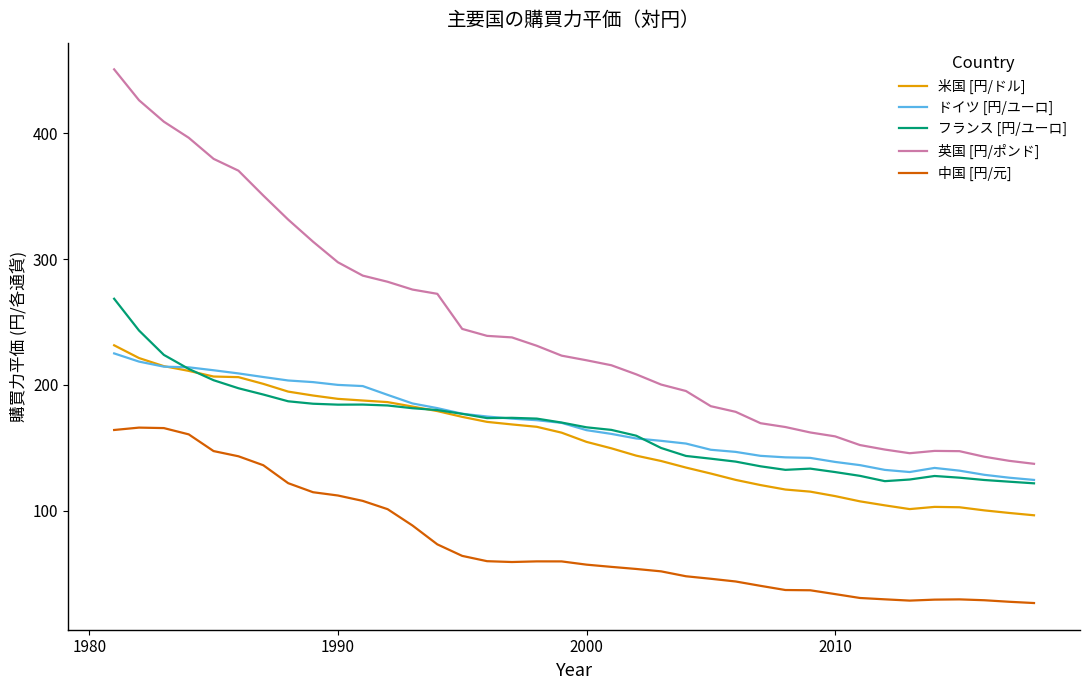

True or false: ドイツ [円/ユーロ] and 英国 [円/ポンド] intersect in this chart.

False